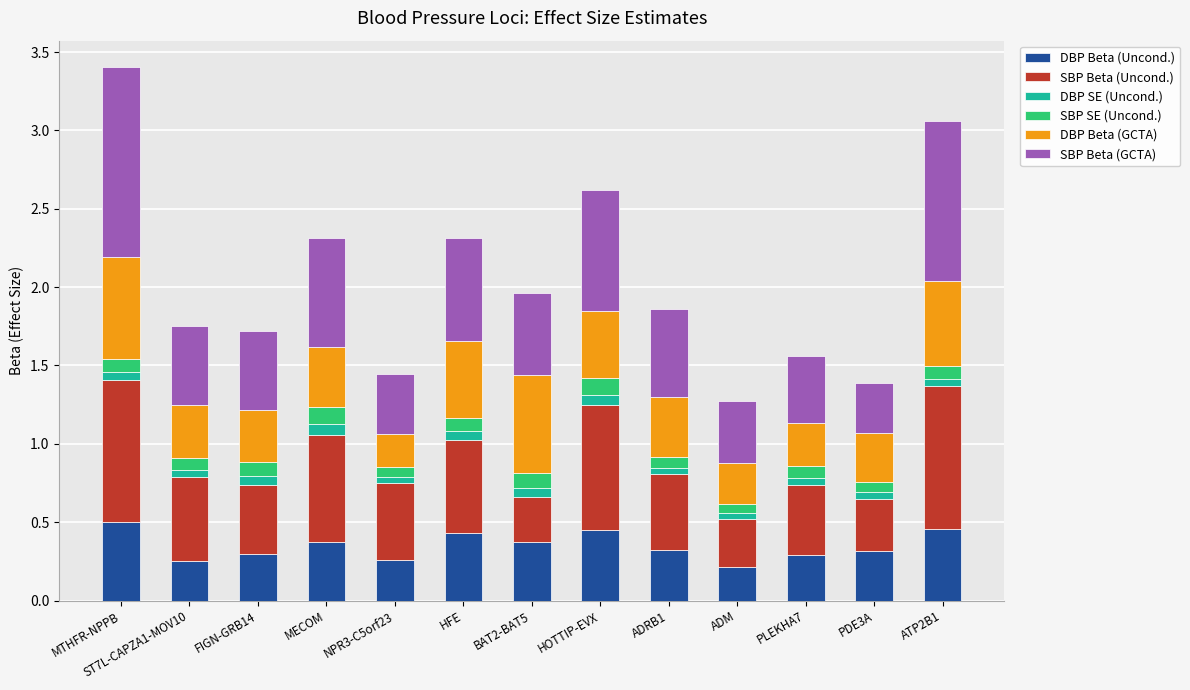

The value of DBP Beta (Uncond.) at HOTTIP-EVX is 0.7. True or false?

False